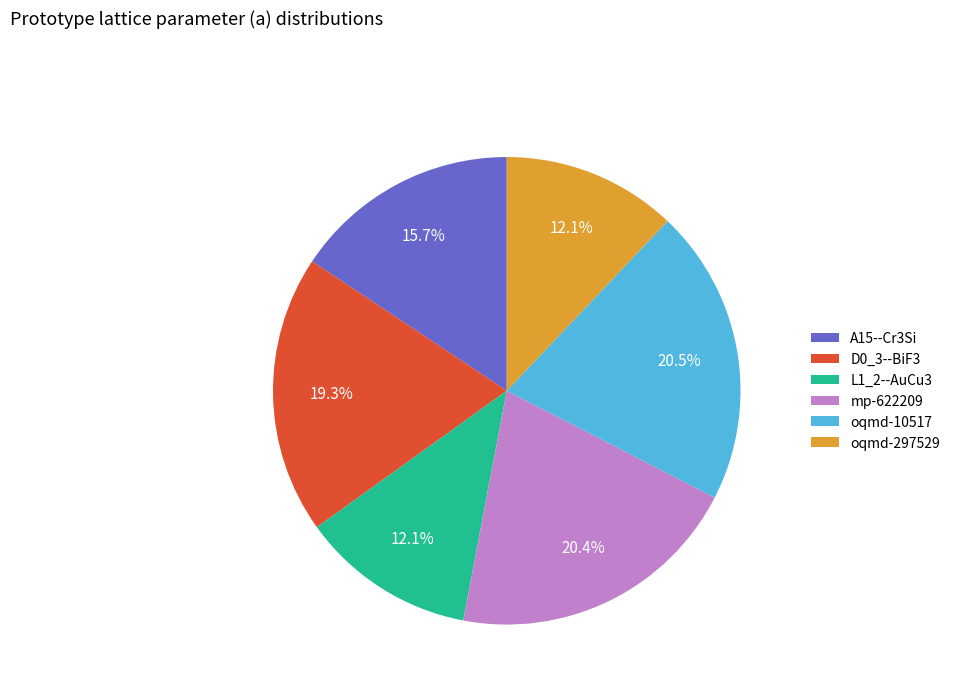

Count the number of slices in the pie.

6